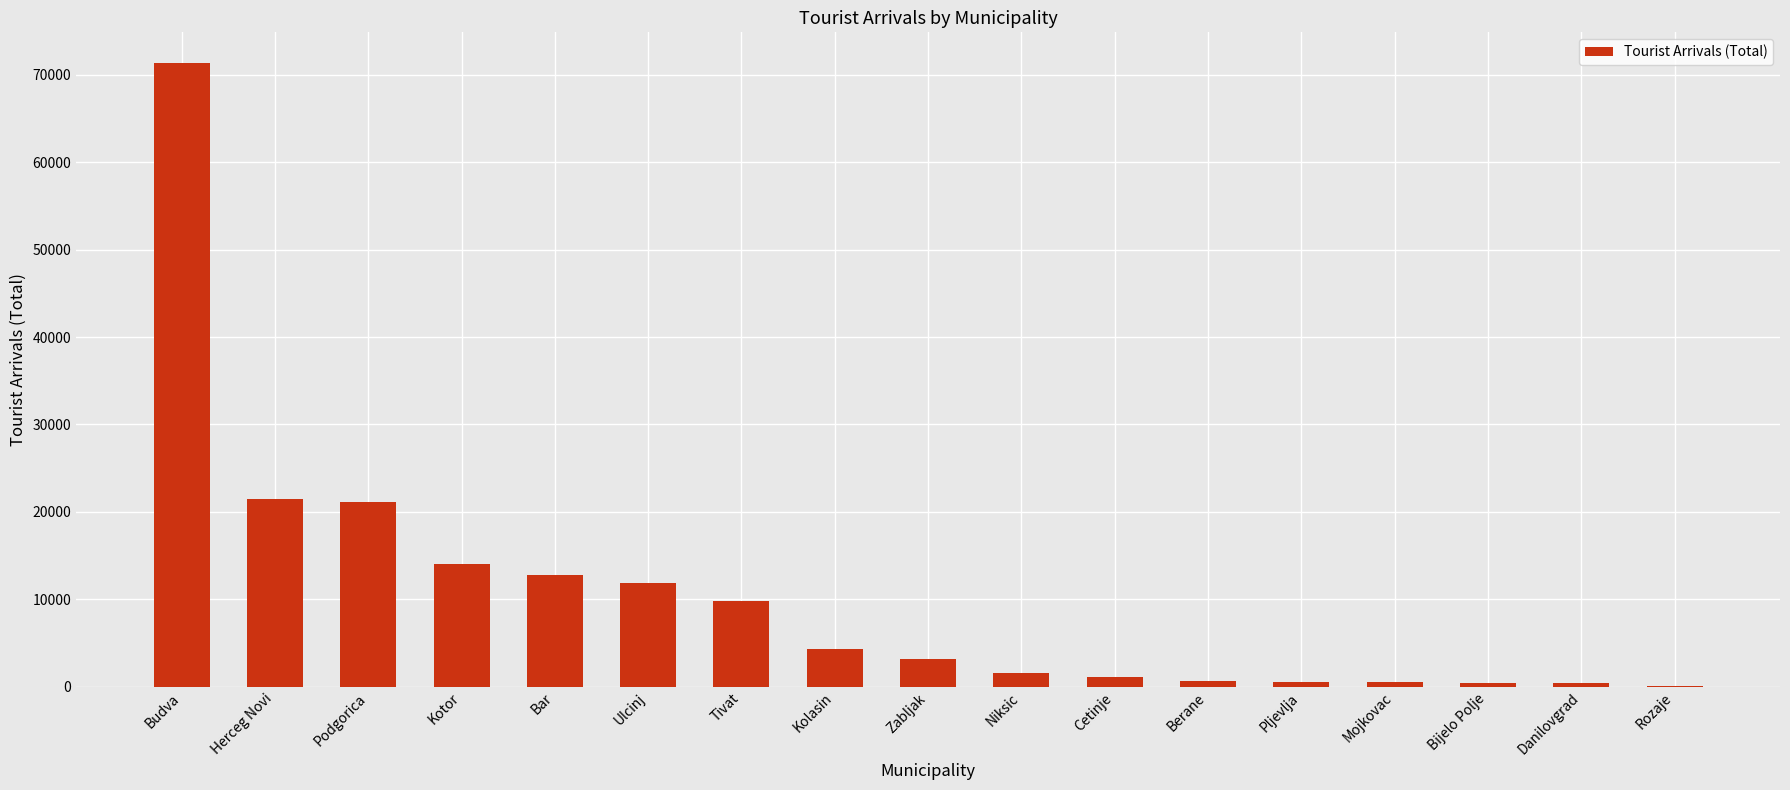

Between Podgorica and Budva, which is larger?

Budva